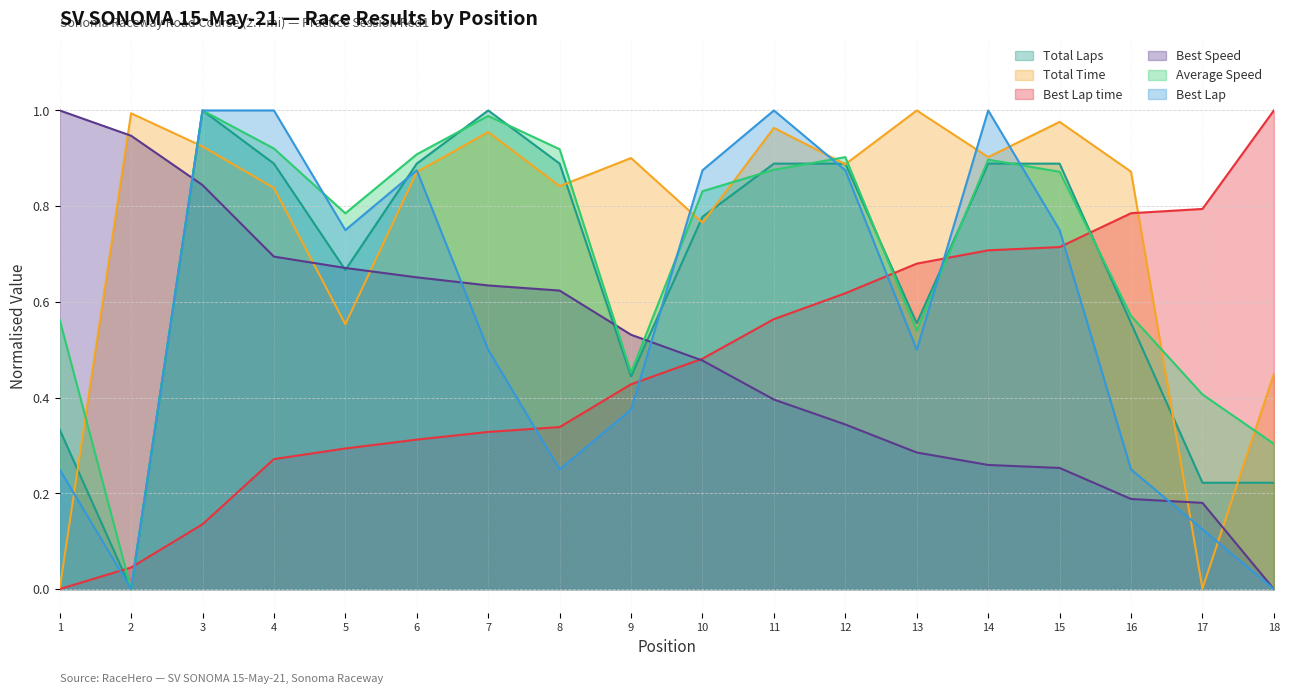

Which series has the largest total across all categories?

Total Time